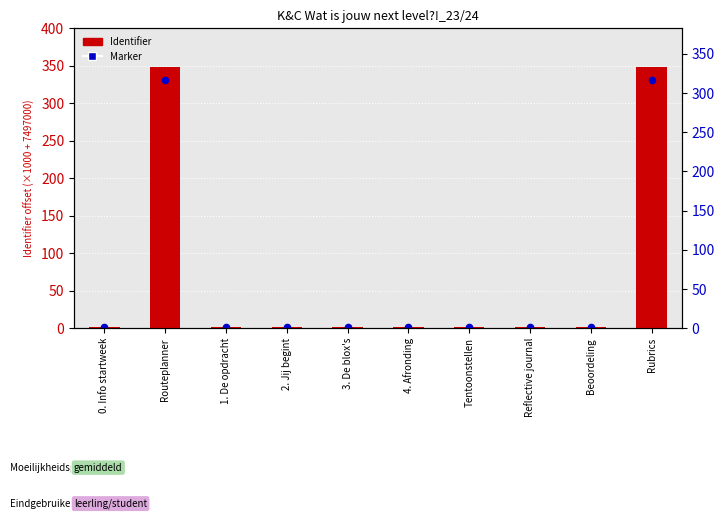

At how many categories does at least one series exceed 188?

2